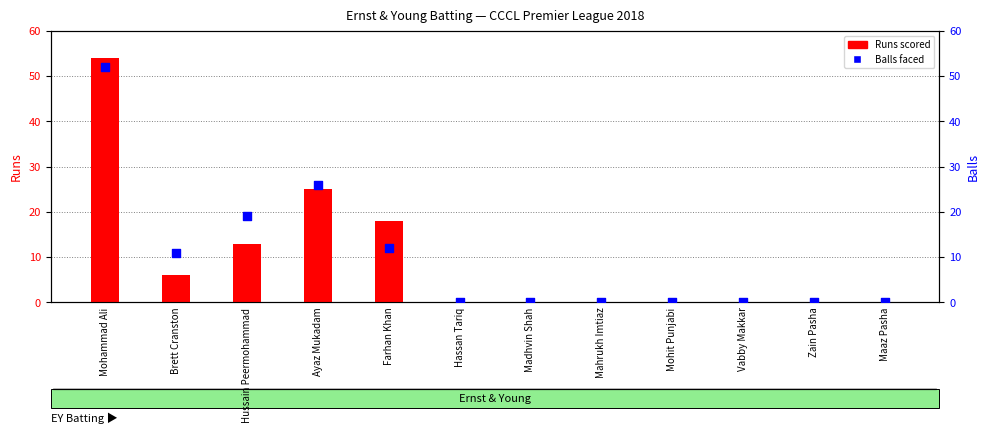

Which series contains the lowest Y value?

Runs scored